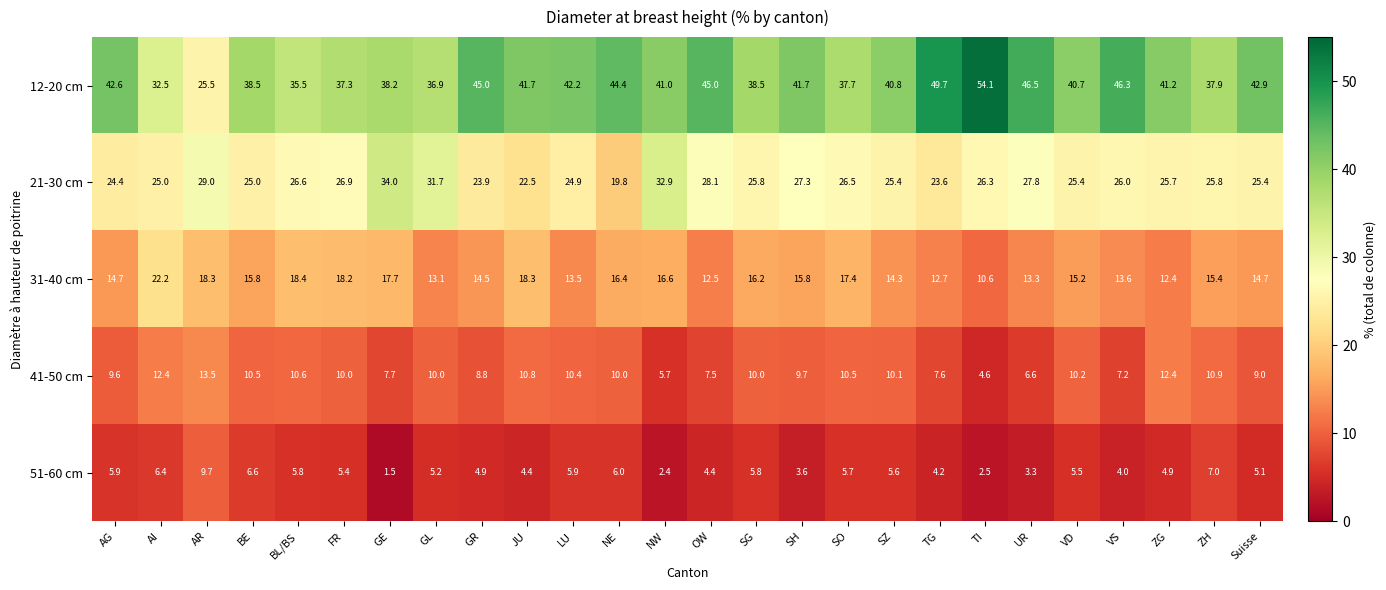

Between NW and SO, which series saw the biggest shift?

21-30 cm